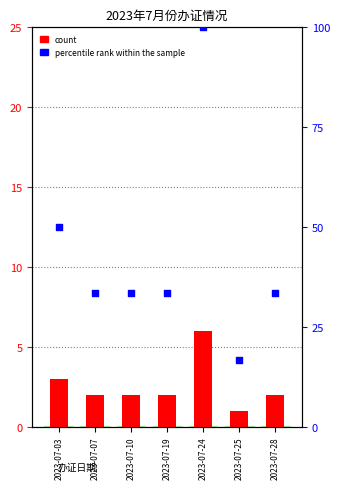

Which series has the largest Y range (max minus min)?

percentile rank within the sample